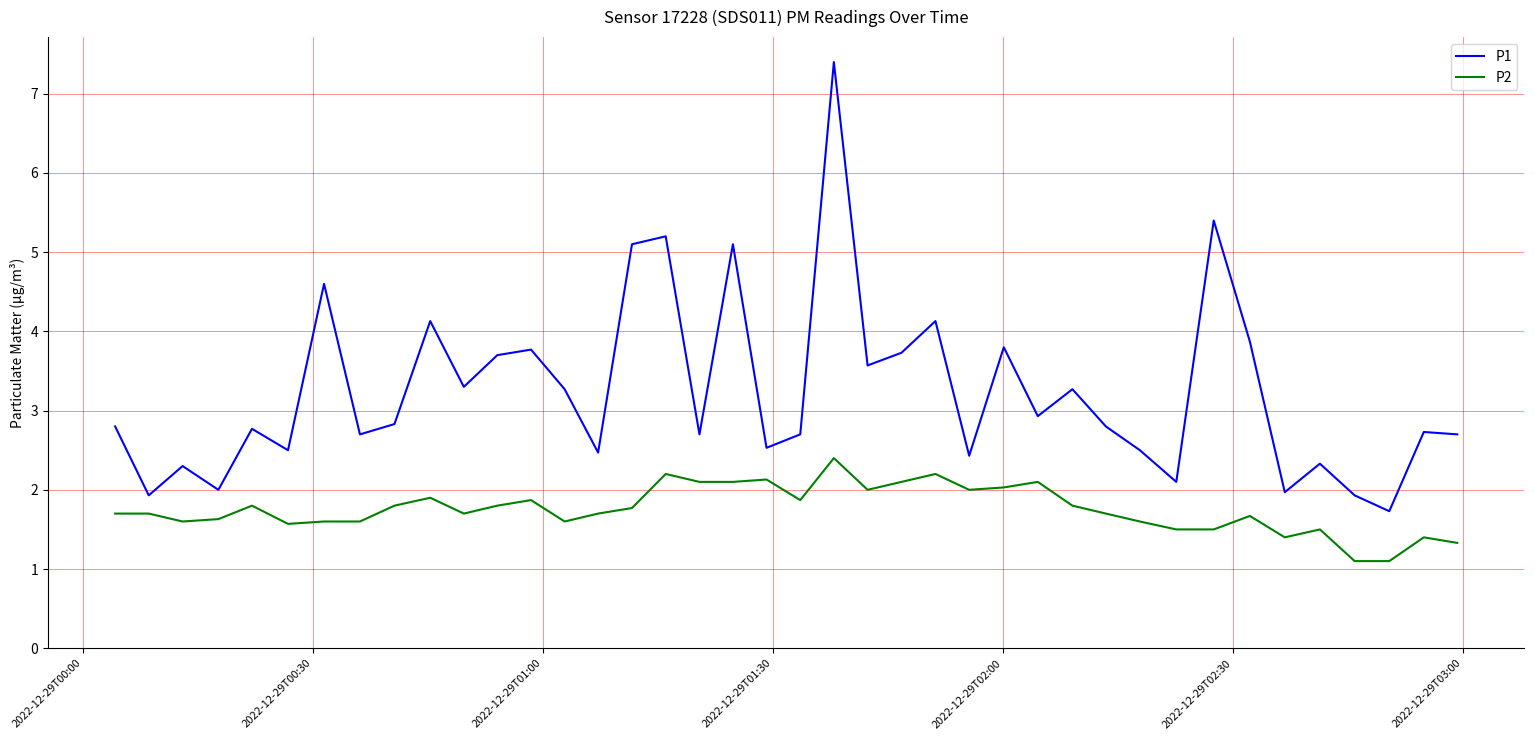

Count the number of data series in this chart.

2